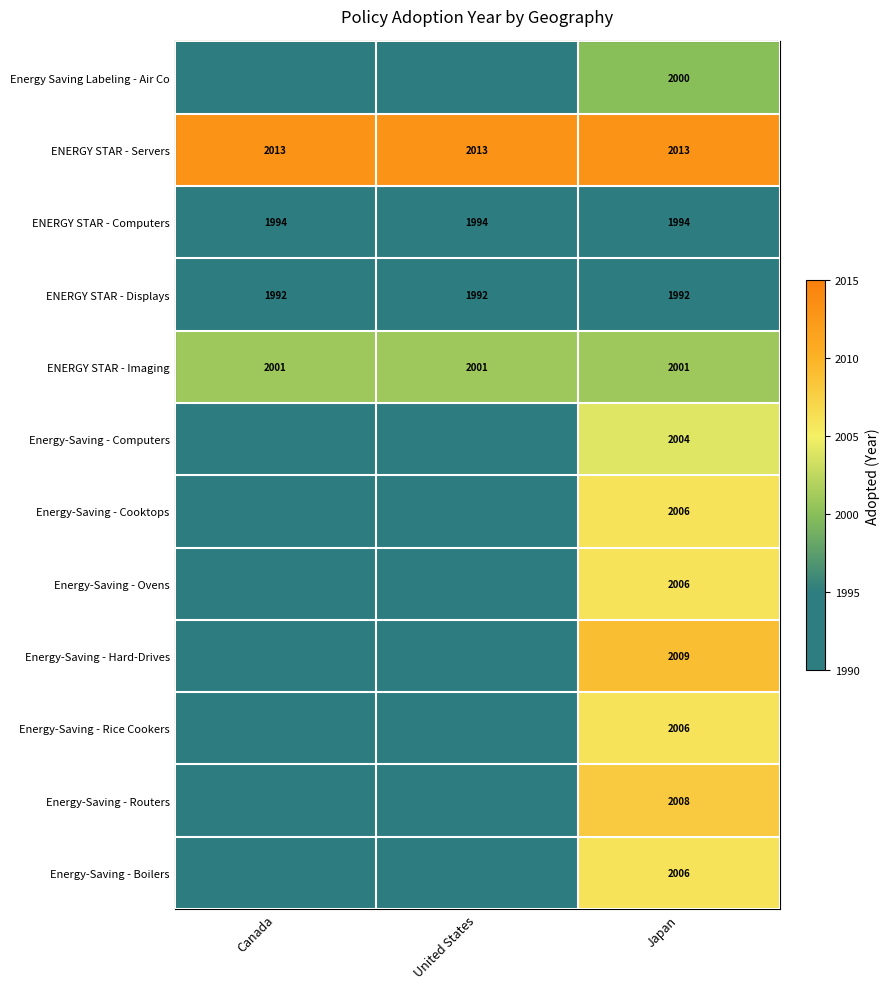

What is the average value of the ENERGY STAR - Computers series?

1994